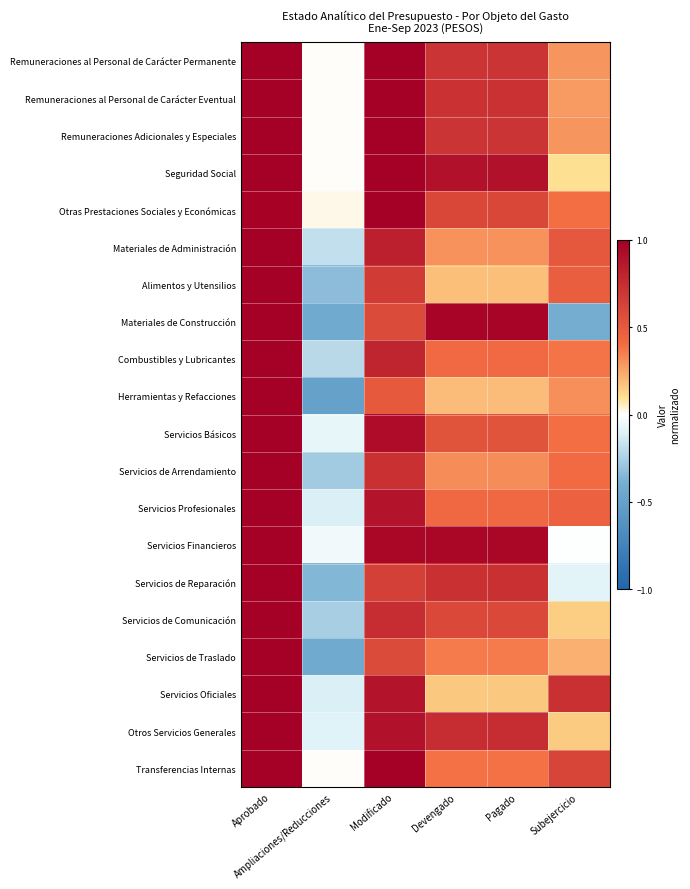

What is the maximum value shown in the chart?

1.0